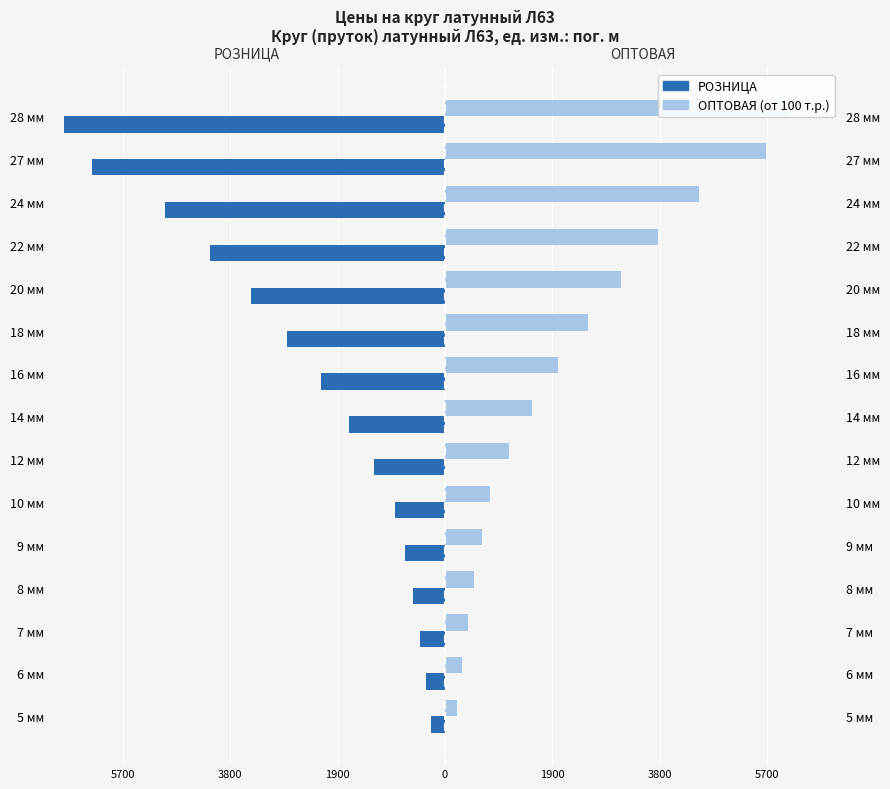

Which series has the largest range (max minus min)?

РОЗНИЦА